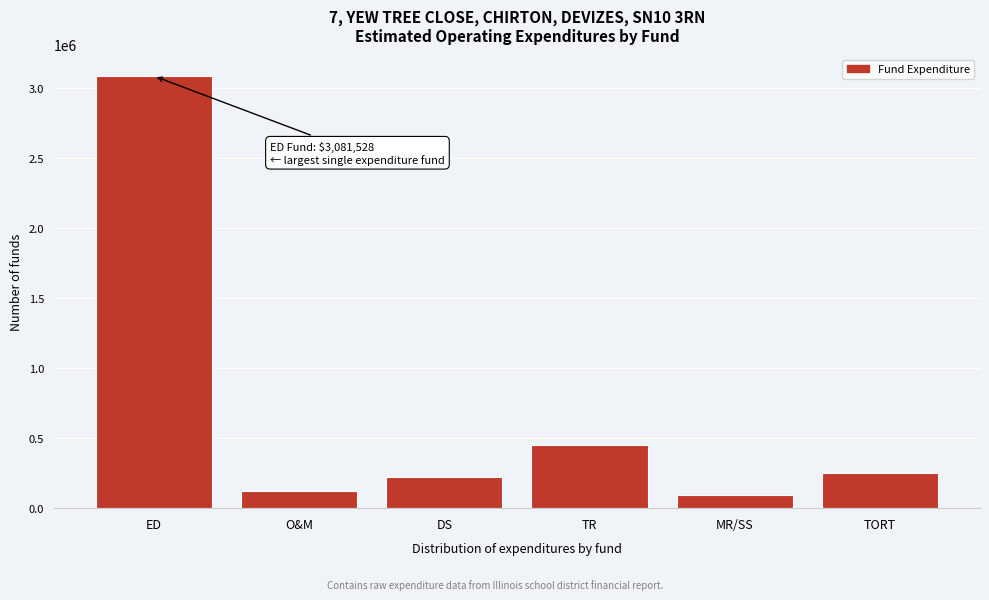

Reading left to right, list all the values displayed in this chart.

3081528	124969	224603	452849	91020	253578